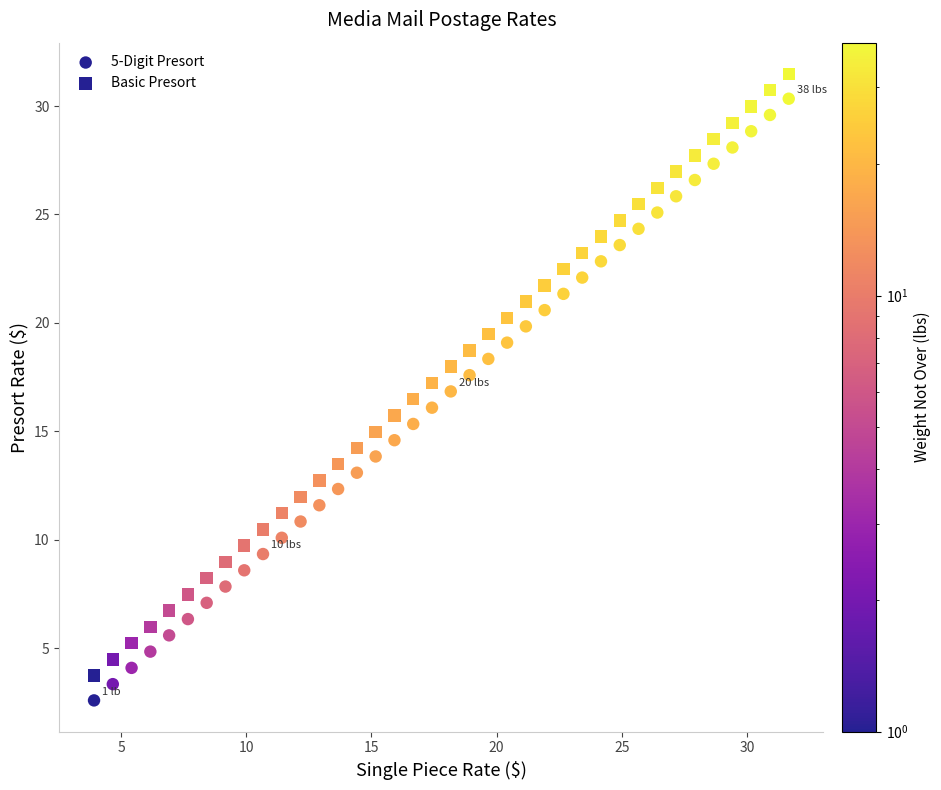

How many data points are displayed?

76